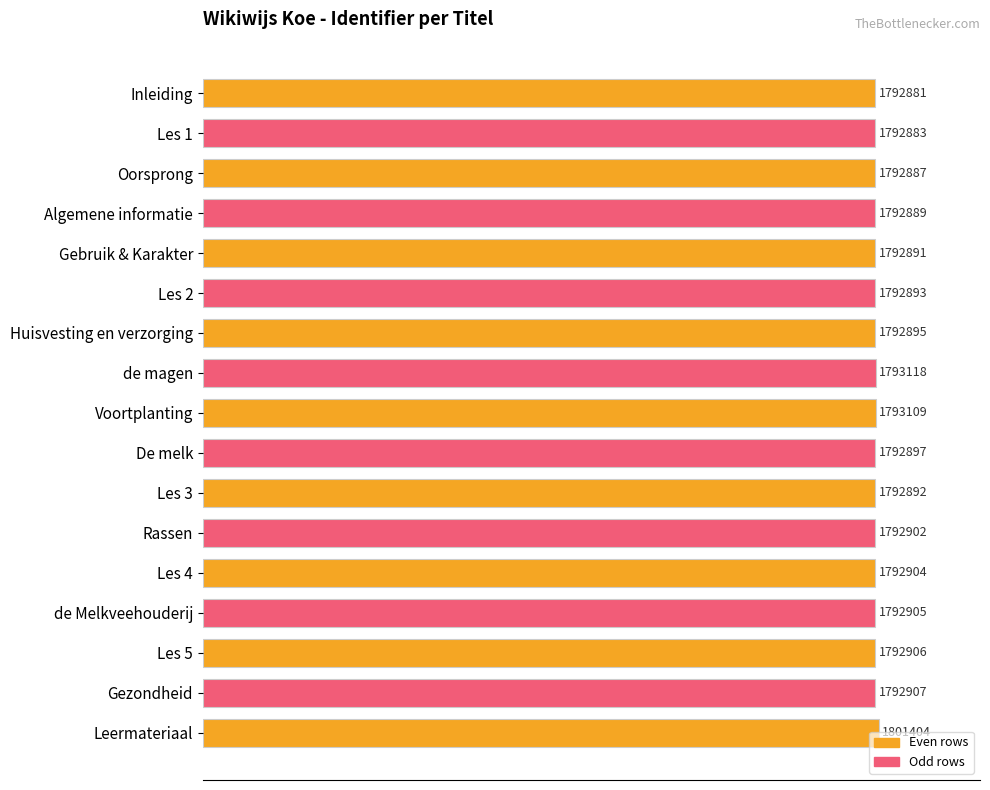

Are the bars horizontal?

Yes